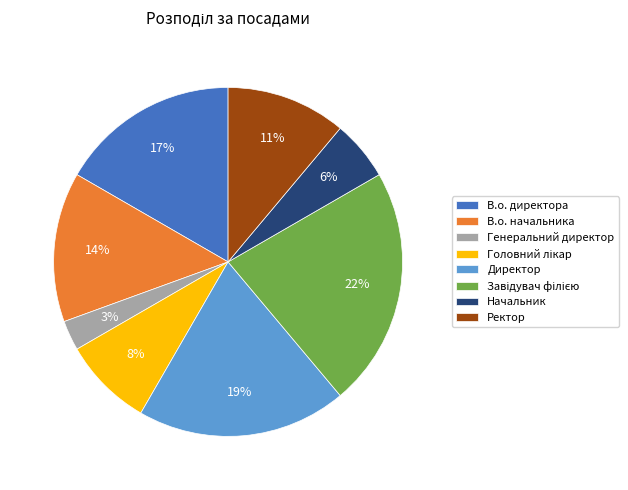

Is there any slice that represents more than half of the pie?

No